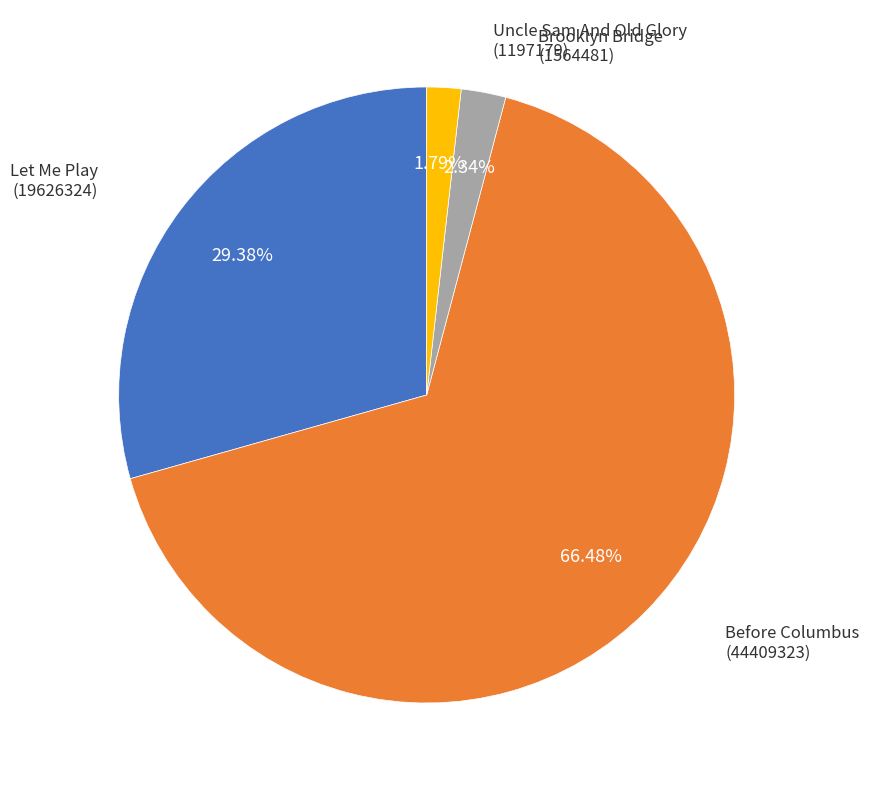

Is there a majority slice in this chart?

Yes